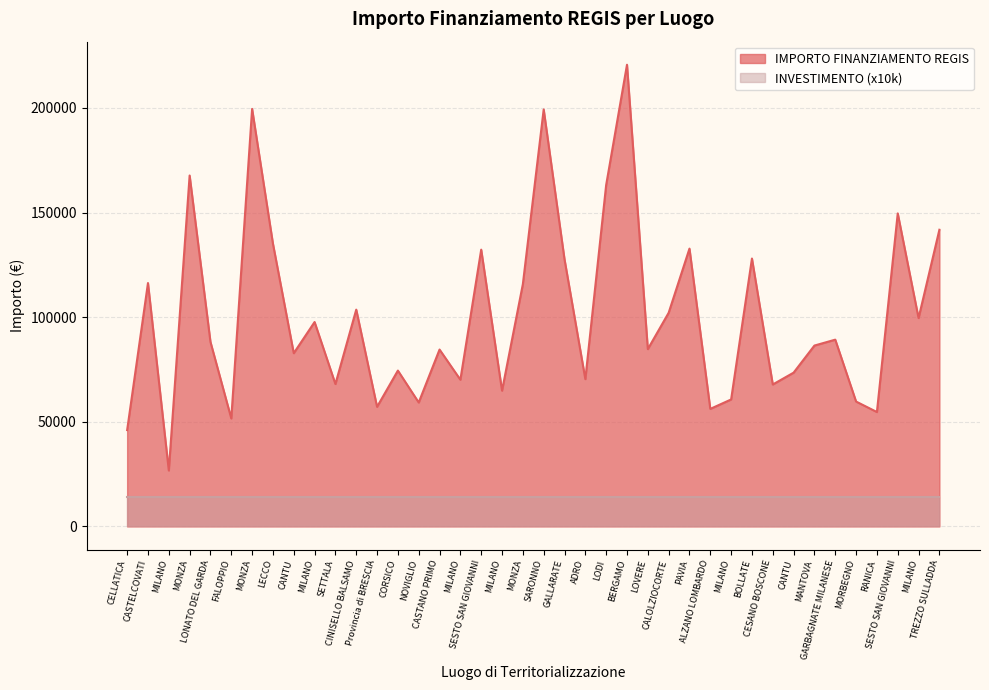

Is it true that the value at CELLATICA is 46044.5?

True